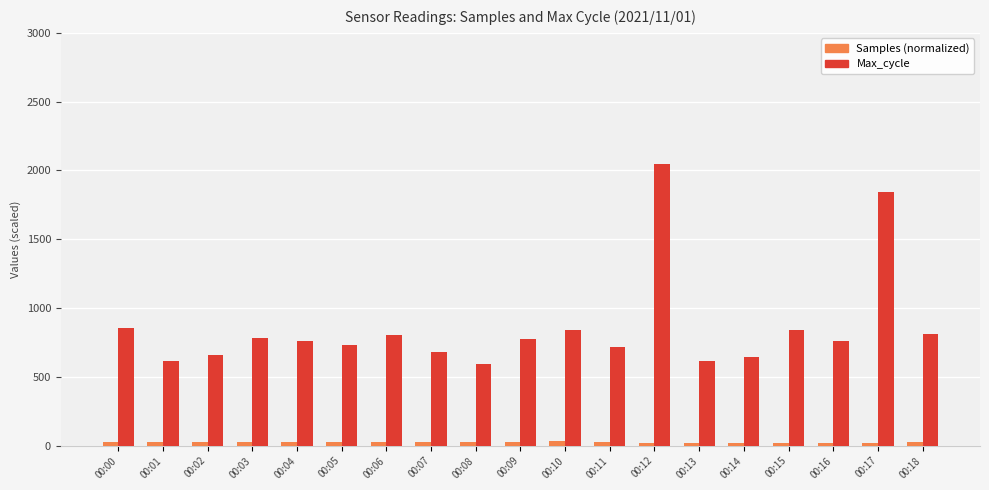

At which category is the sum across all series the highest?

00:12